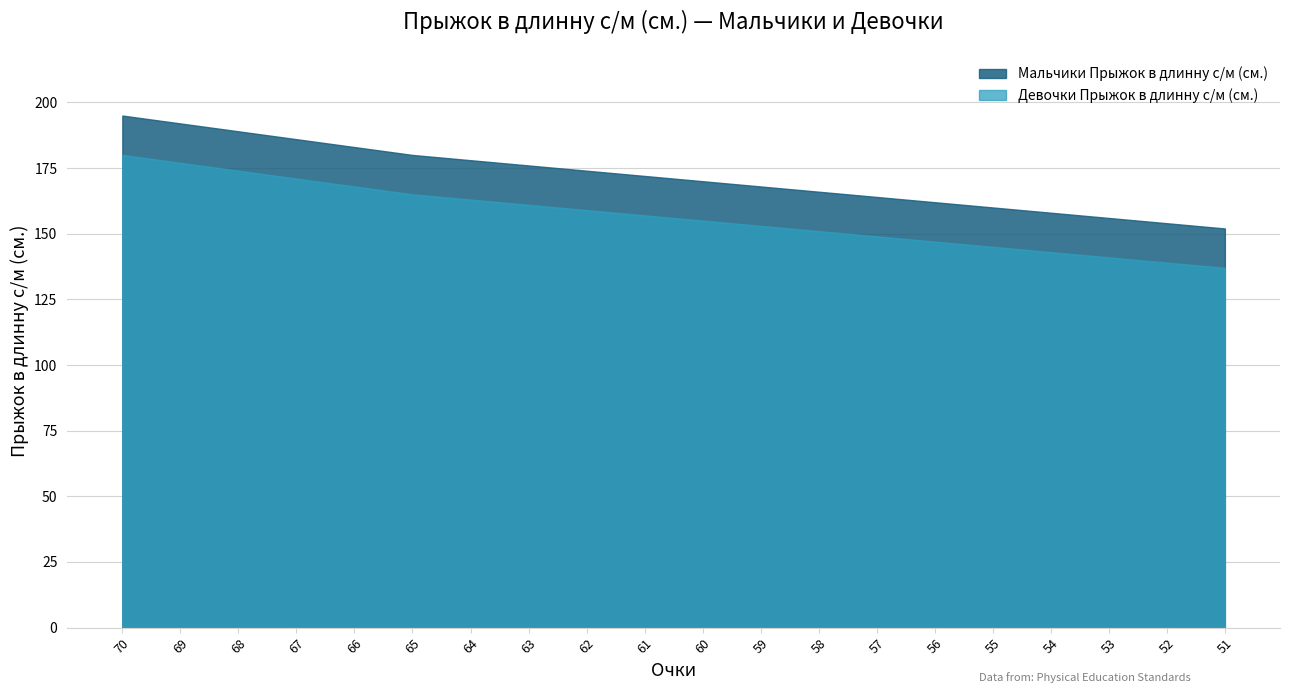

What is the value of the Девочки Прыжок в длинну с/м (см.) point at the 11th from the left?

155